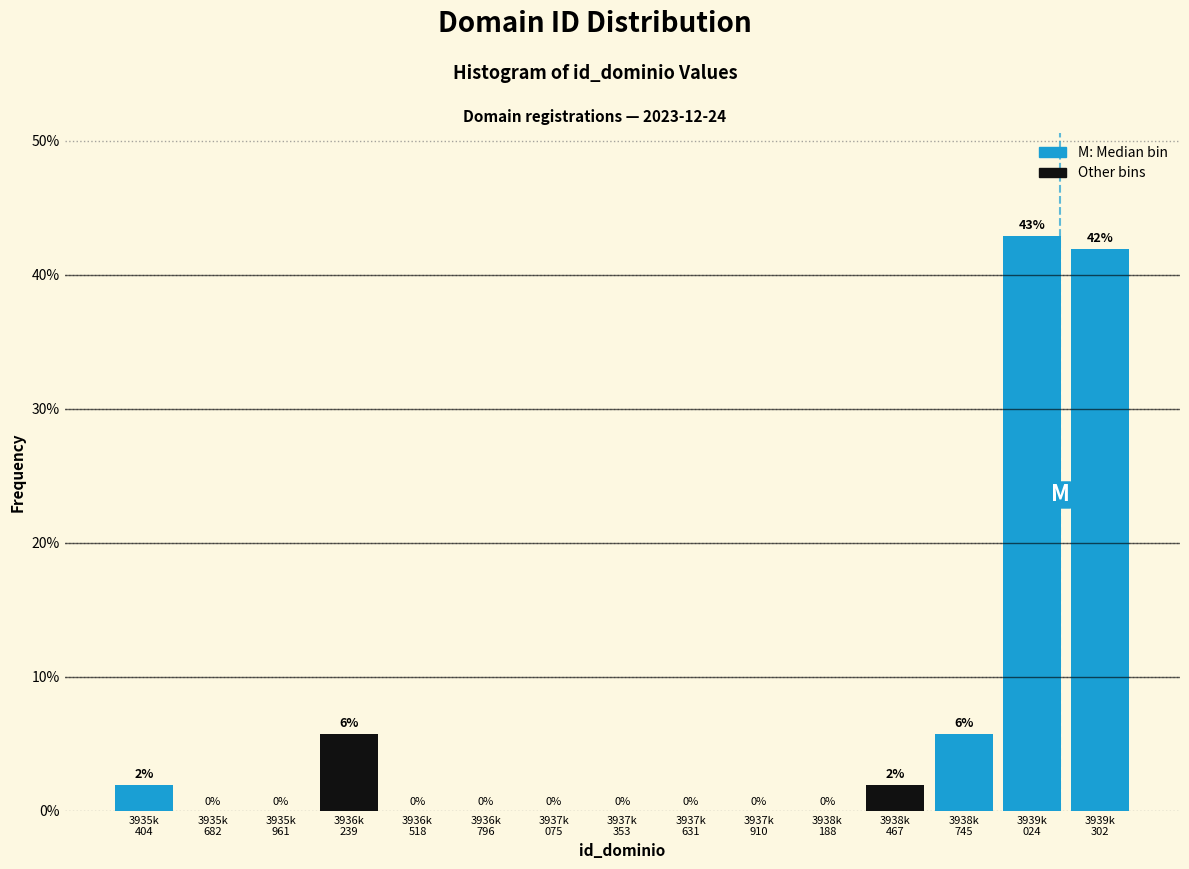

How many series are shown in this chart?

1